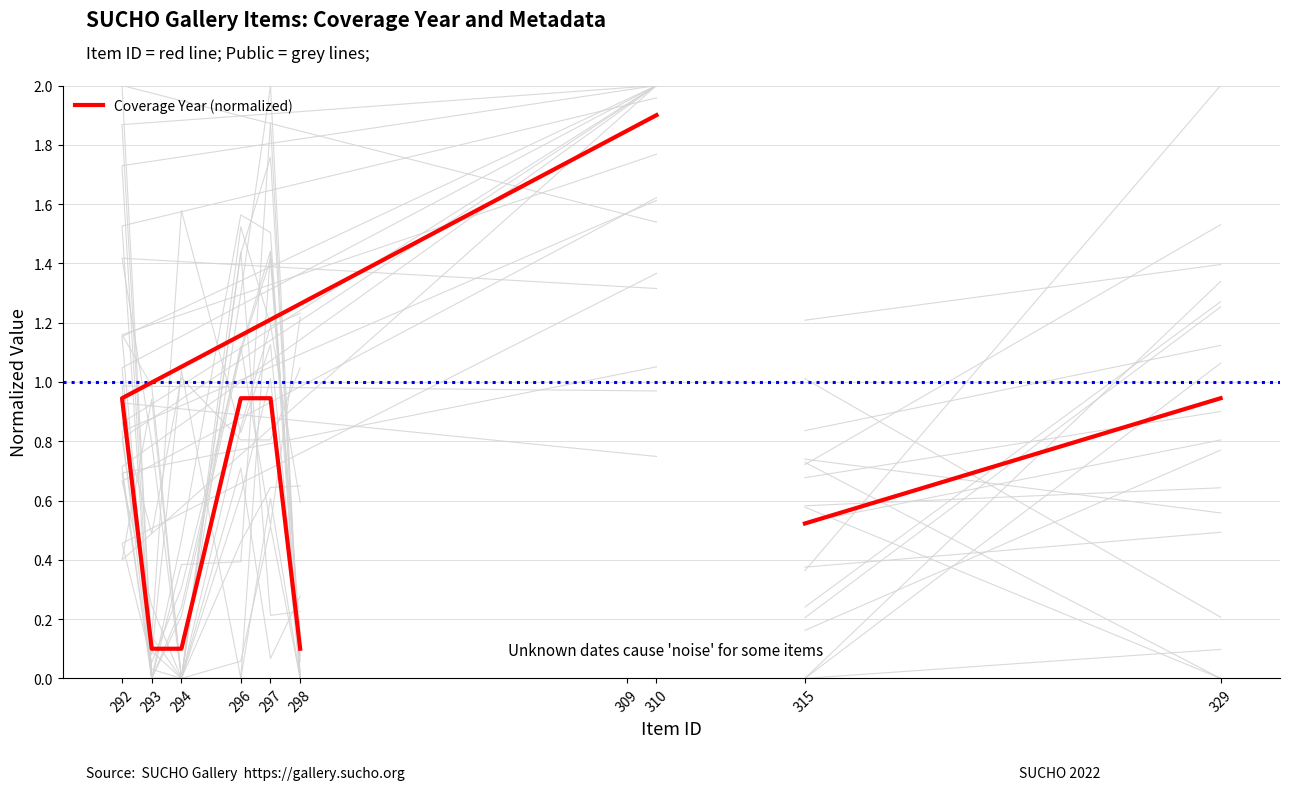

Which has a higher value, 294 or 296?

296